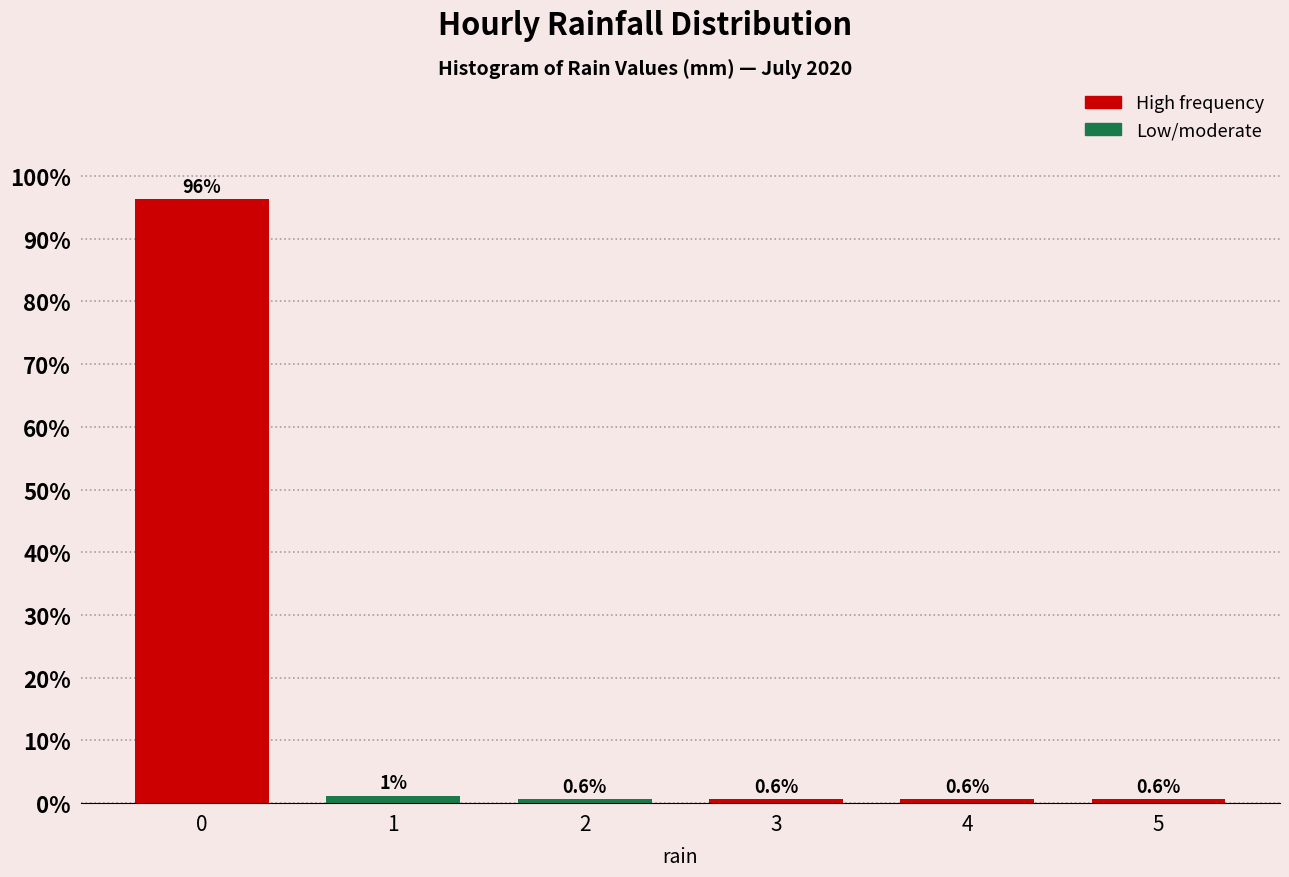

What is the smallest value displayed?

0.6